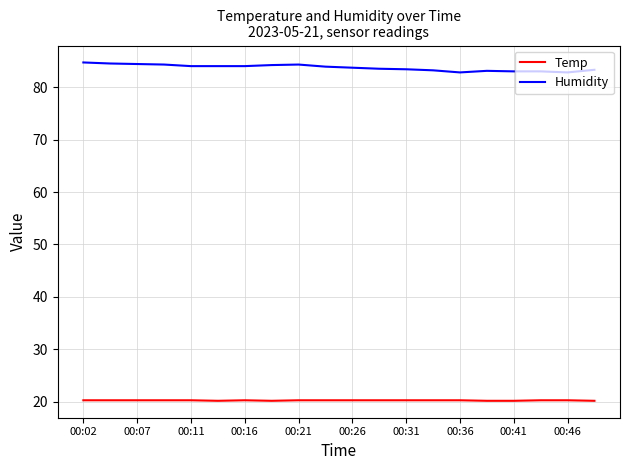

Is this an area chart (filled region under the line)?

No